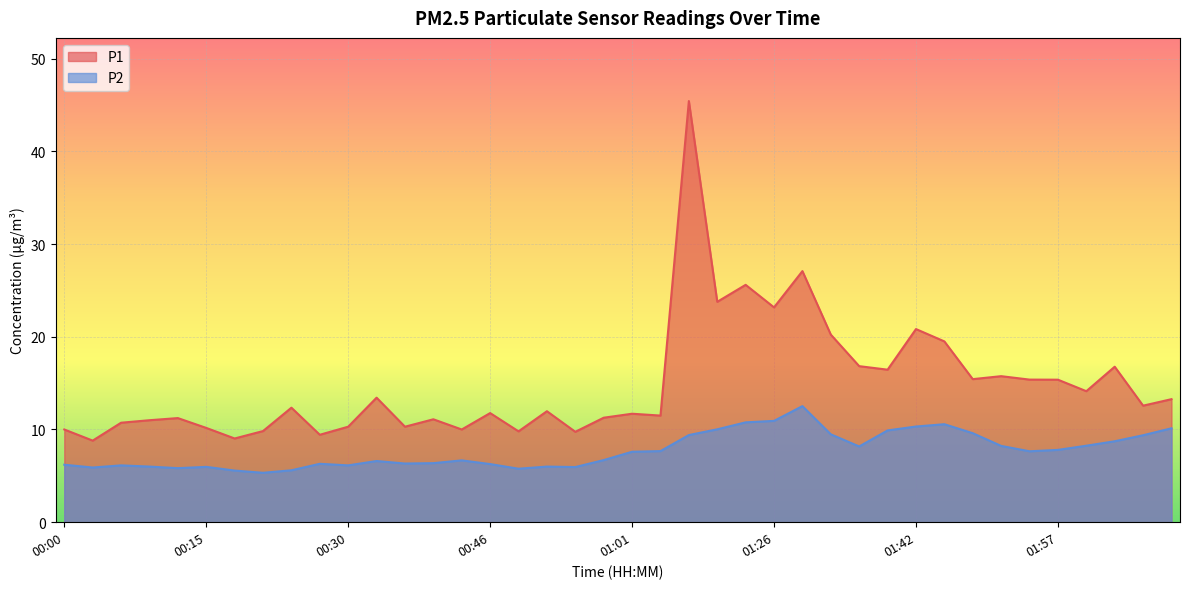

True or false: P2 and P1 intersect in this chart.

False